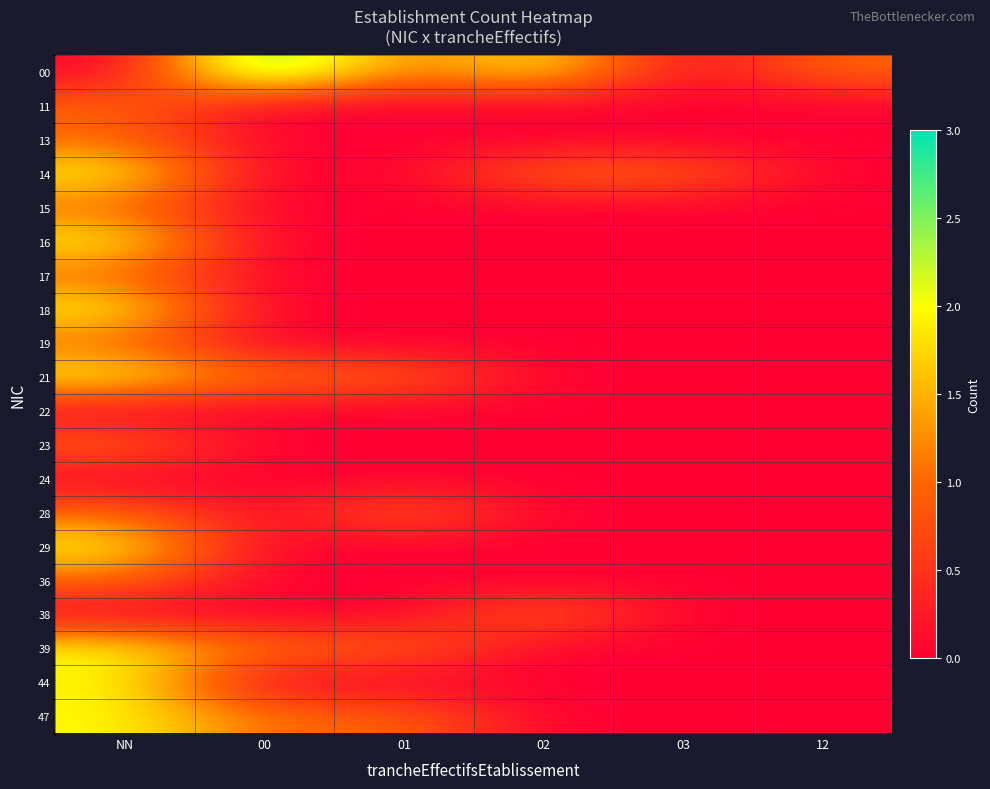

Reading left to right, extract all data points from this chart.

00: NN=0	00=3	01=1	02=2	03=0	12=1
11: NN=1	00=0	01=0	02=0	03=0	12=0
13: NN=1	00=0	01=0	02=0	03=0	12=0
14: NN=2	00=0	01=0	02=1	03=1	12=0
15: NN=1	00=0	01=0	02=0	03=0	12=0
16: NN=2	00=0	01=0	02=0	03=0	12=0
17: NN=1	00=0	01=0	02=0	03=0	12=0
18: NN=2	00=0	01=0	02=0	03=0	12=0
19: NN=1	00=0	01=0	02=0	03=0	12=0
21: NN=2	00=1	01=1	02=0	03=0	12=0
22: NN=0	00=0	01=0	02=0	03=0	12=0
23: NN=1	00=0	01=0	02=0	03=0	12=0
24: NN=0	00=0	01=0	02=0	03=0	12=0
28: NN=1	00=0	01=1	02=0	03=0	12=0
29: NN=2	00=0	01=0	02=0	03=0	12=0
36: NN=1	00=0	01=0	02=0	03=0	12=0
38: NN=0	00=0	01=0	02=1	03=0	12=0
39: NN=2	00=1	01=1	02=0	03=0	12=0
44: NN=2	00=0	01=0	02=0	03=0	12=0
47: NN=2	00=1	01=1	02=0	03=0	12=0